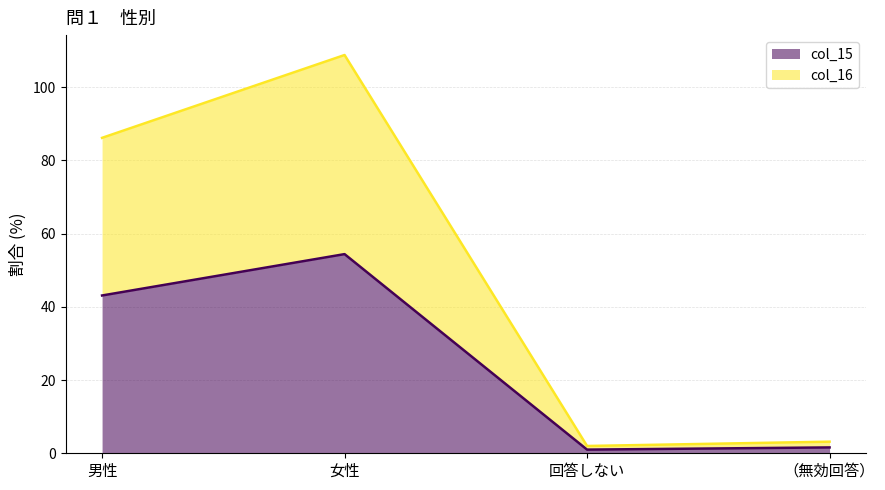

What is the highest value of the col_15 series?

54.4